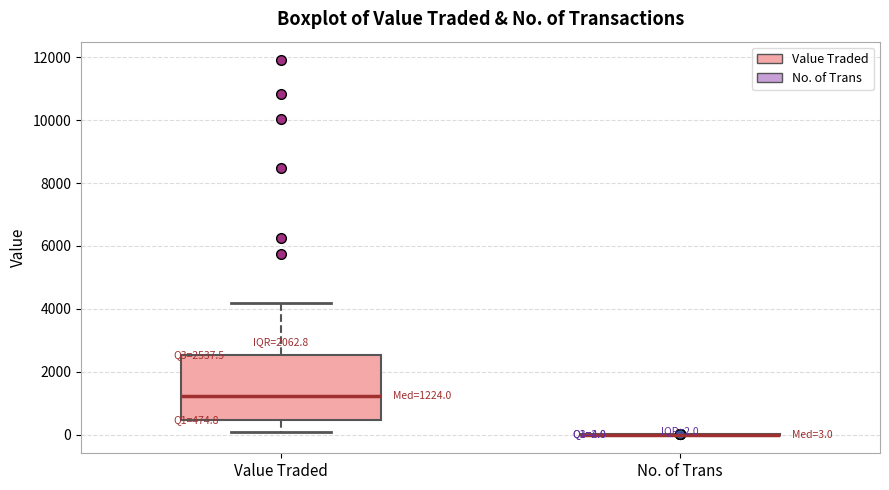

Comparing the boxes themselves (not the whiskers), which one is the tallest?

Value Traded